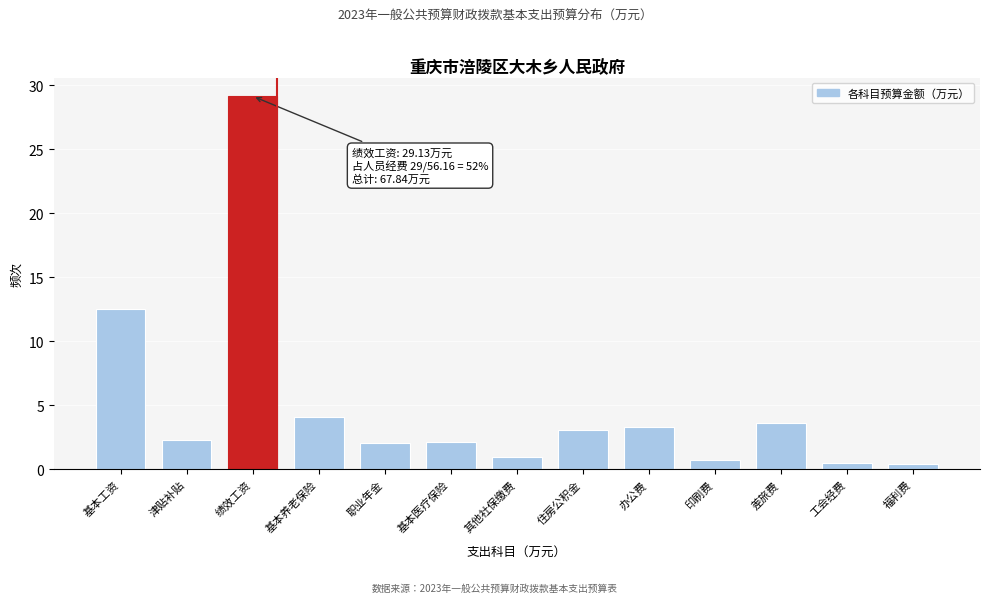

What is the difference between the maximum and second lowest values?

28.7